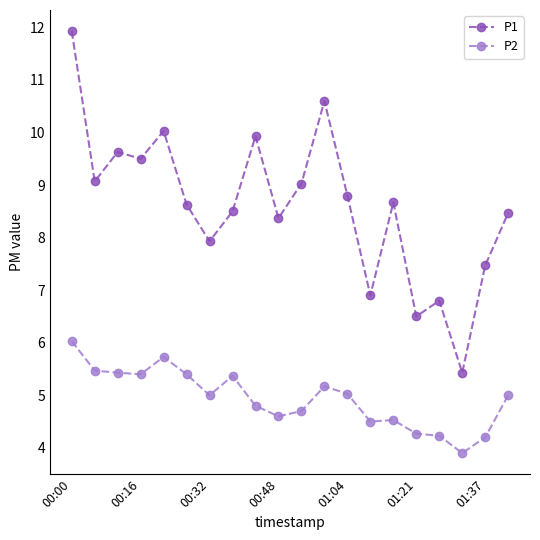

Which series has the largest total across all categories?

P1